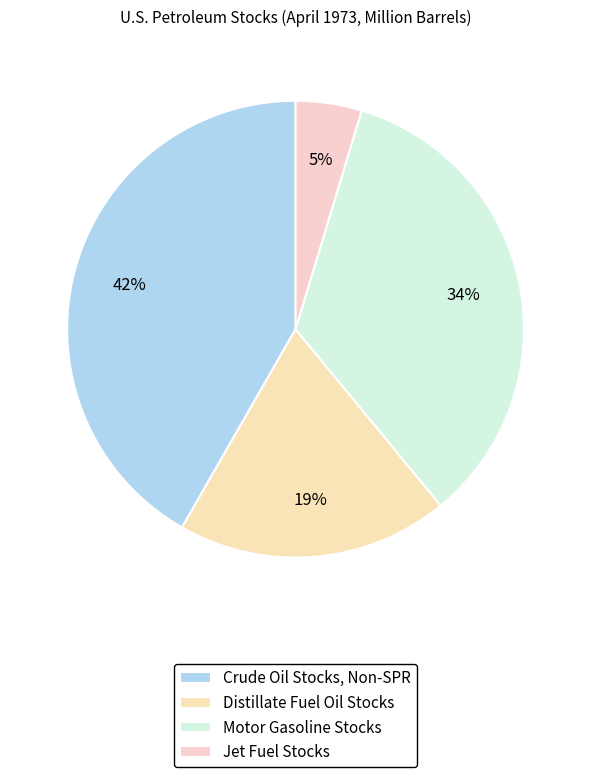

Does any single category account for the majority?

No